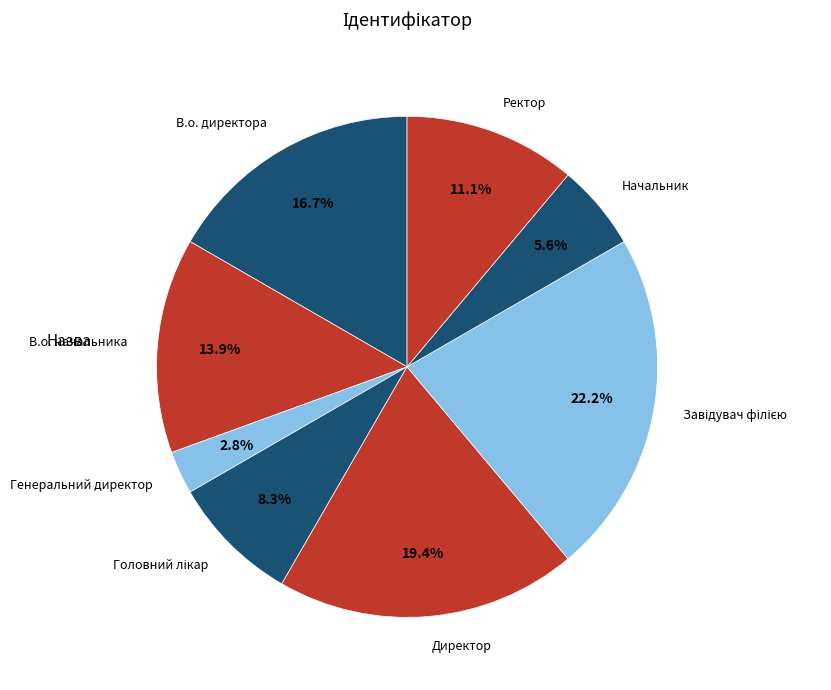

Is it true that В.о. директора is 9% of the pie?

False